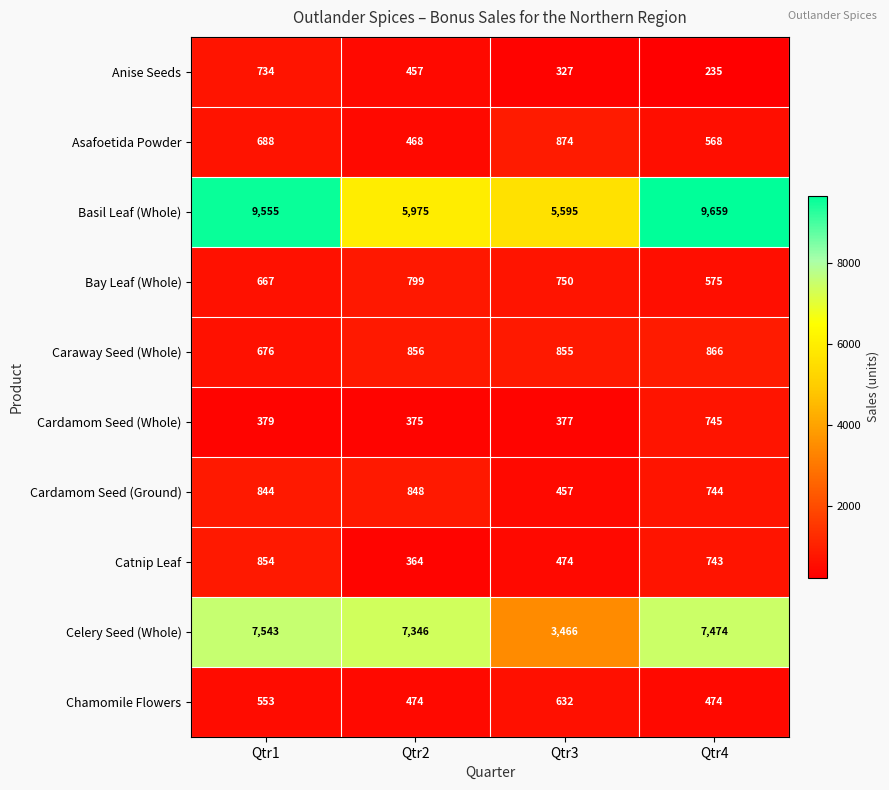

At how many categories does at least one series exceed 9624?

1